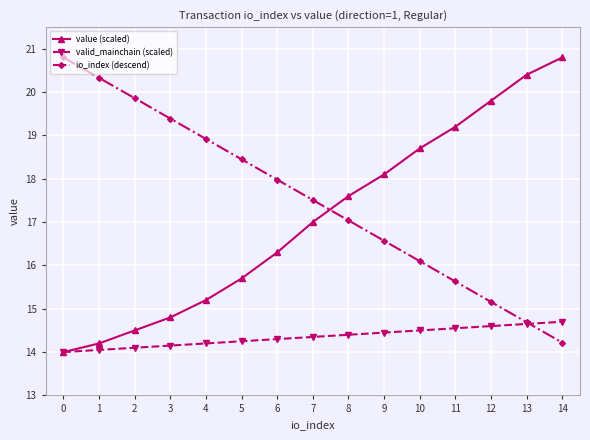

What is the value of the value (scaled) point at the 10th from the left?

18.1